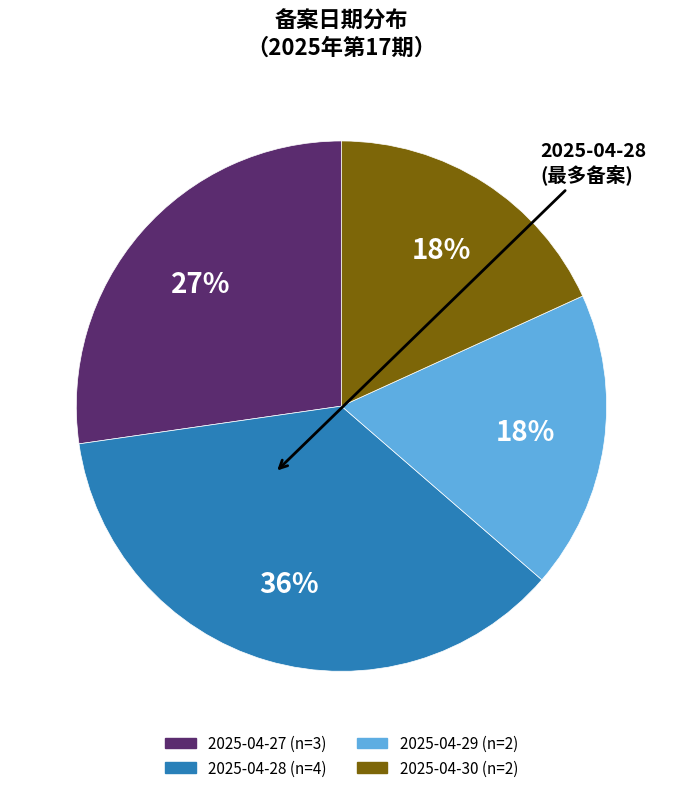

To the nearest percent, what is the average slice percentage?

25%